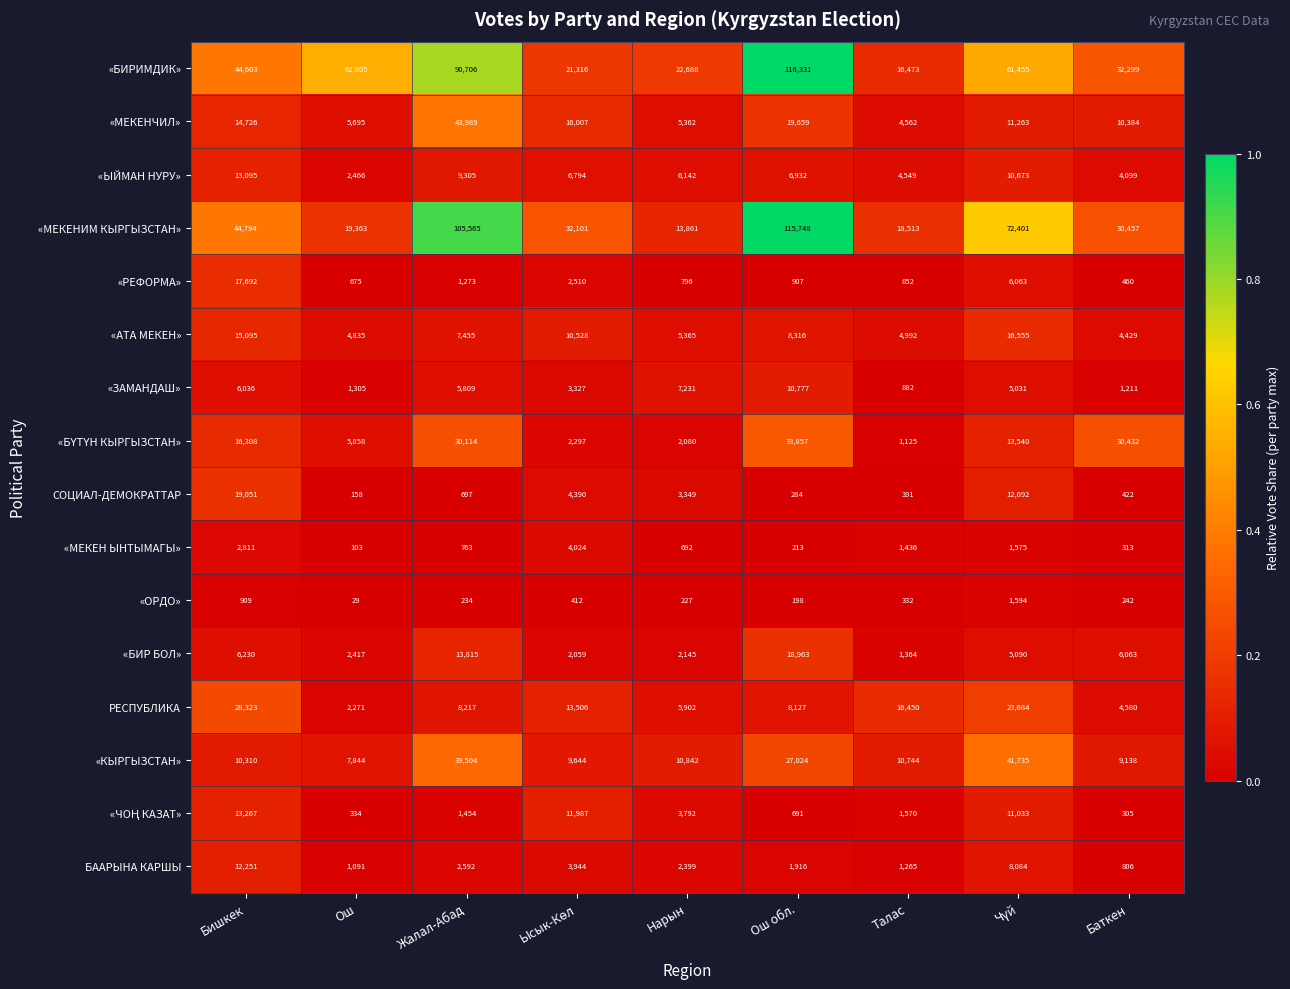

At which category is the sum across all series the highest?

Ош обл.